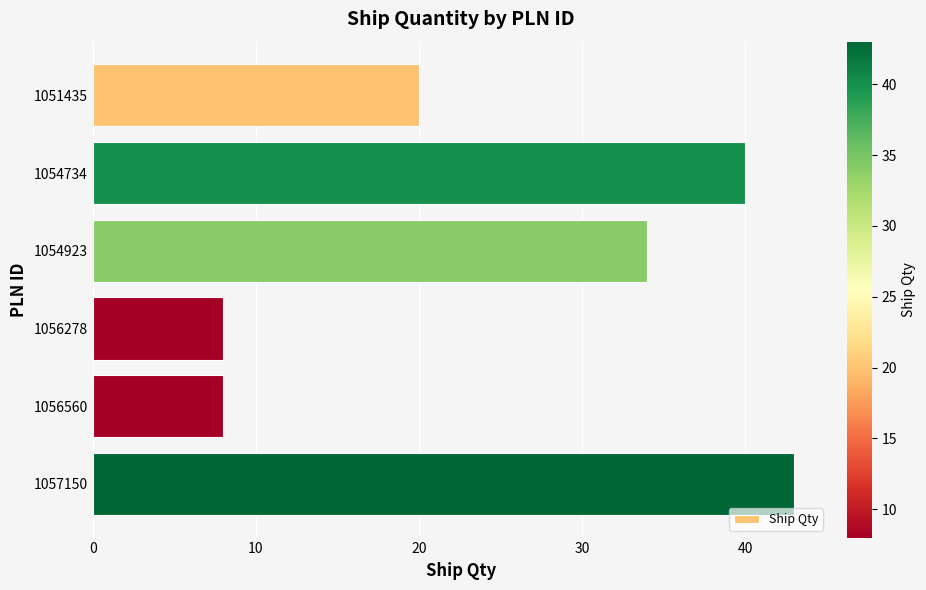

Reading bottom to top, list all the values displayed in this chart.

43	8	8	34	40	20